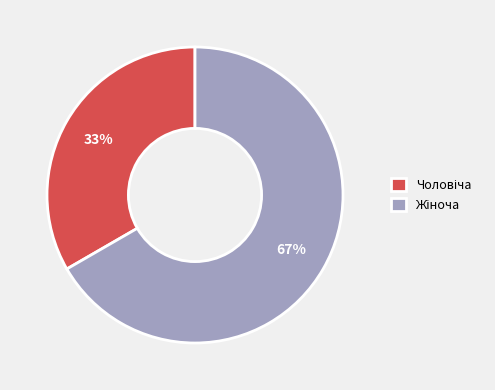

Does any single category account for the majority?

Yes